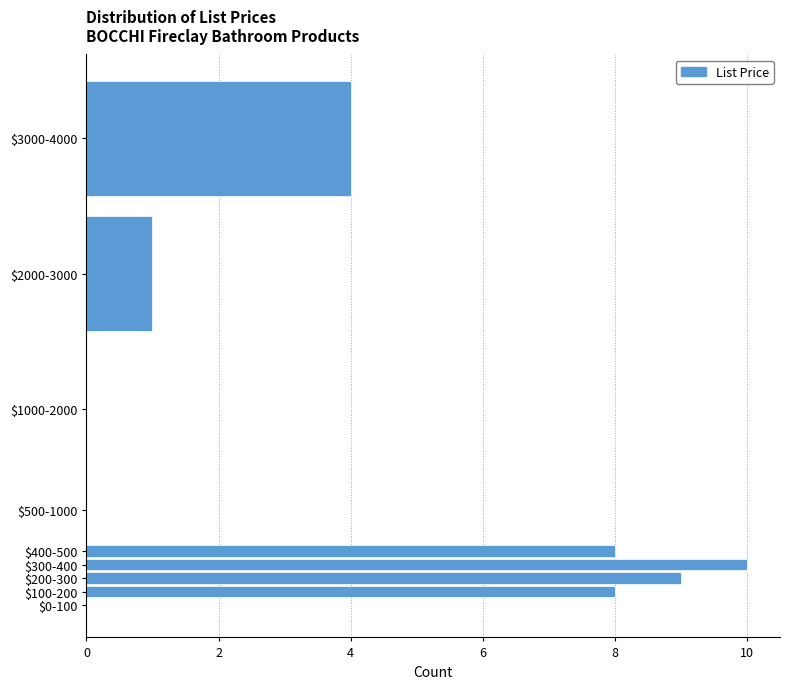

Where is the data nearest to the value 5?

$3000-4000